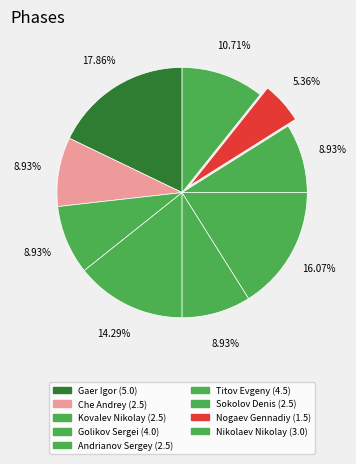

What is the total percentage of Titov Evgeny and Golikov Sergei?

30.4%